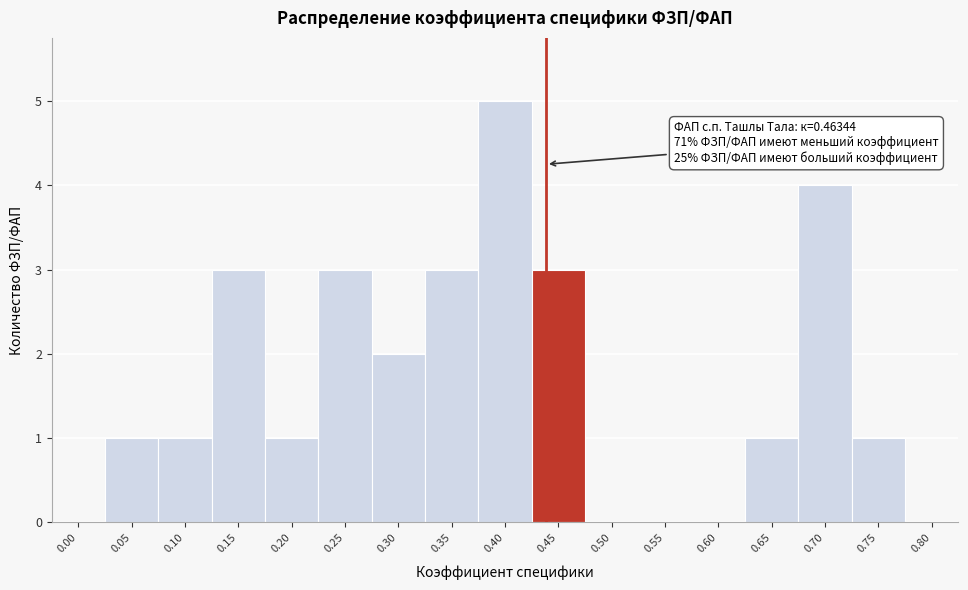

Reading left to right, list all the values displayed in this chart.

0.00=0	0.05=1	0.10=1	0.15=3	0.20=1	0.25=3	0.30=2	0.35=3	0.40=5	0.45=3	0.50=0	0.55=0	0.60=0	0.65=1	0.70=4	0.75=1	0.80=0